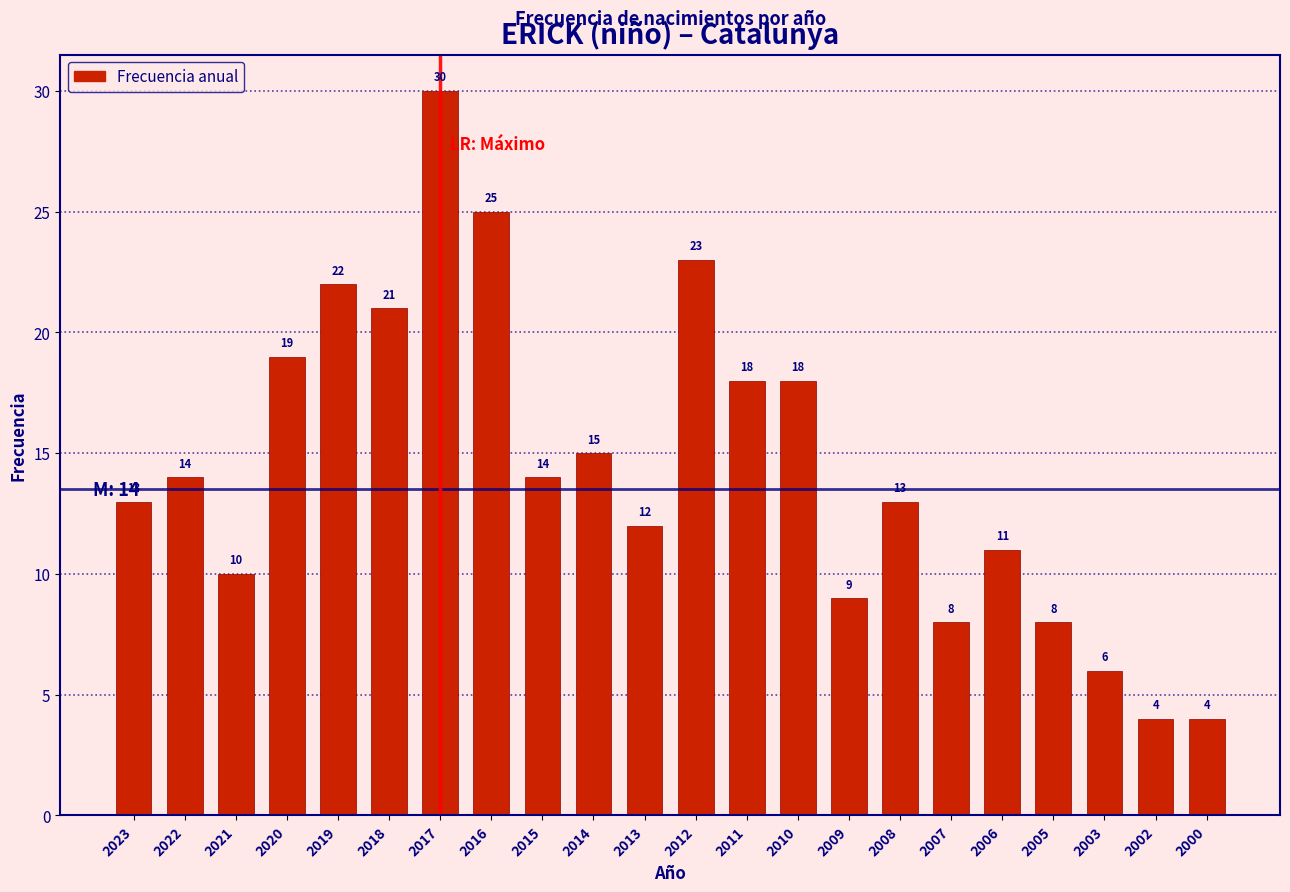

Reading right to left, transcribe all the data shown in this chart.

4	4	6	8	11	8	13	9	18	18	23	12	15	14	25	30	21	22	19	10	14	13